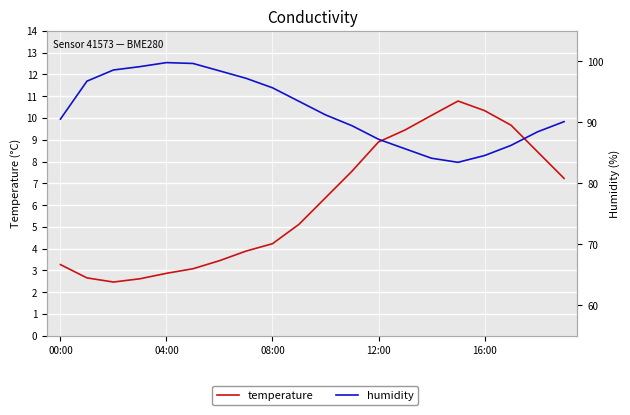

At which label does temperature first exceed 6?

10